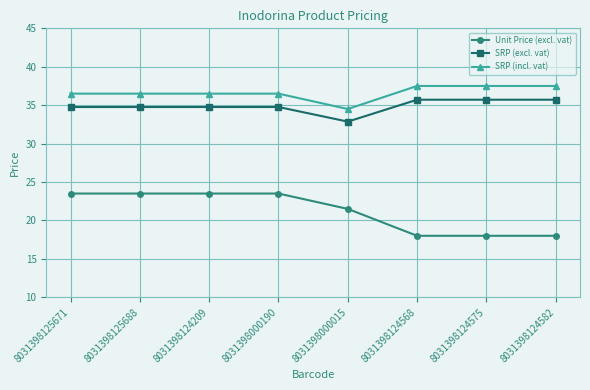

How many lines are shown in the chart?

3